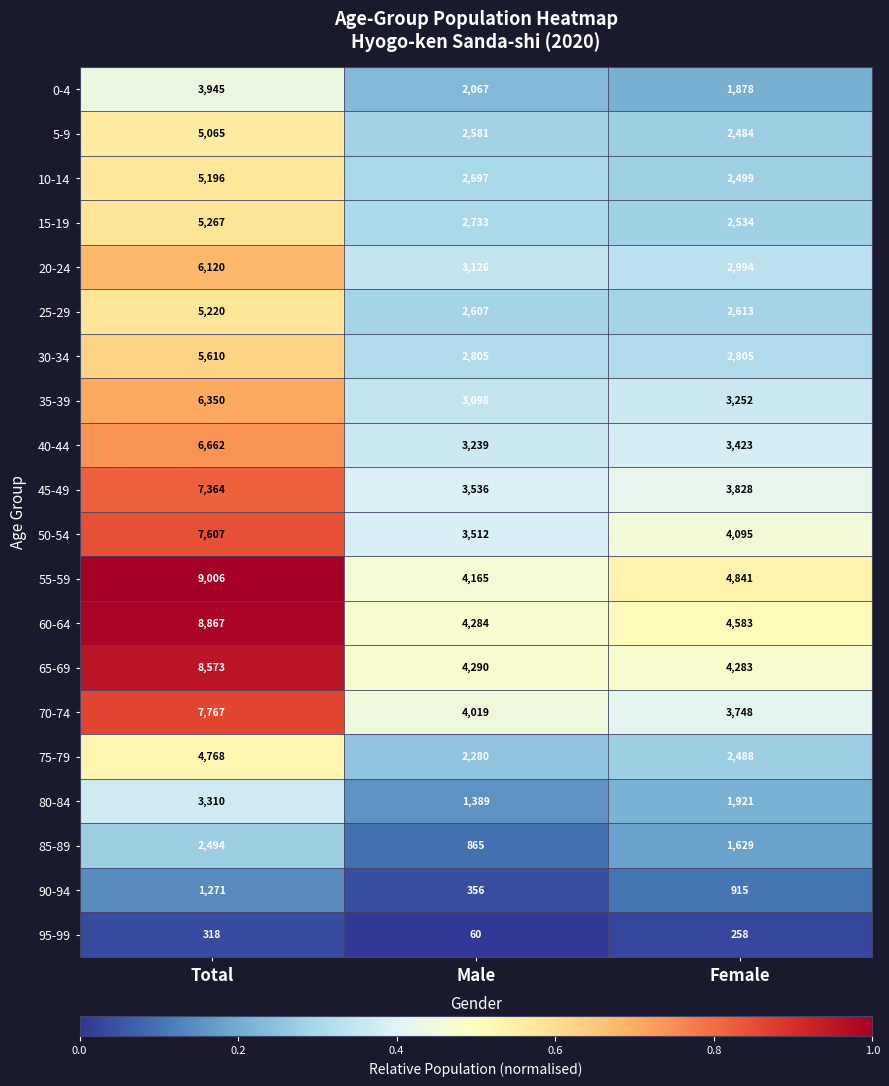

True or false: 75-79 has a value of 8053 at Total.

False